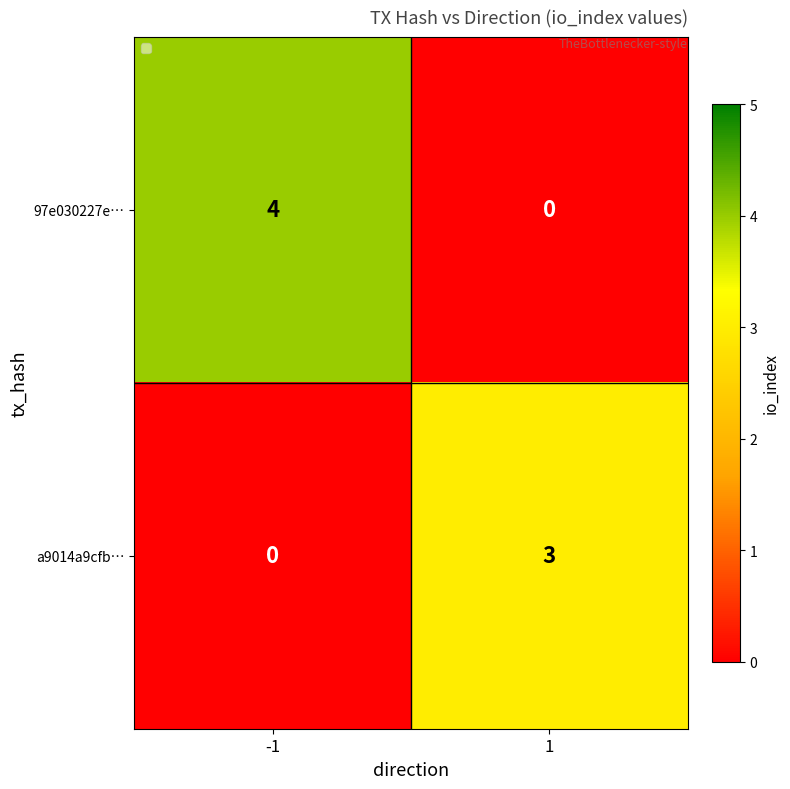

The value of 97e030227e… at -1 is 4. True or false?

True